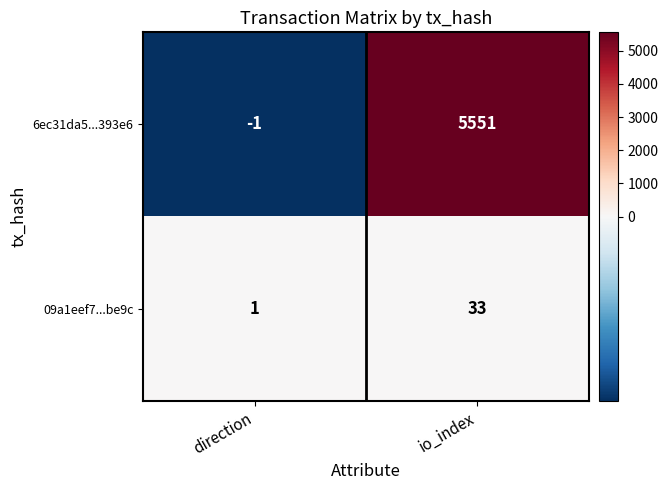

Where is 6ec31da5...393e6 nearest to the value 2775?

direction